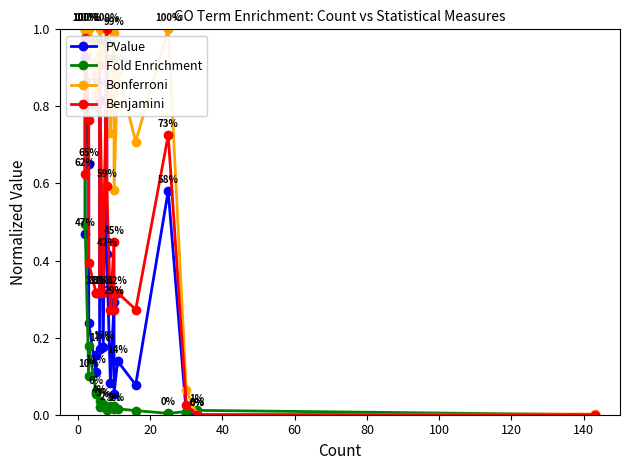

How many distinct data groups are displayed?

4